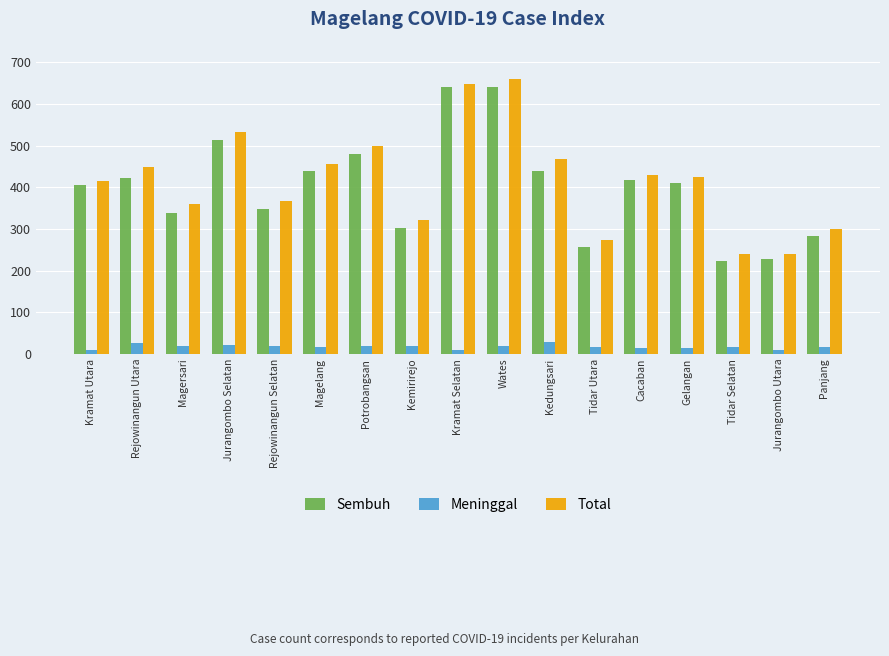

What position from the left is Potrobangsan?

7